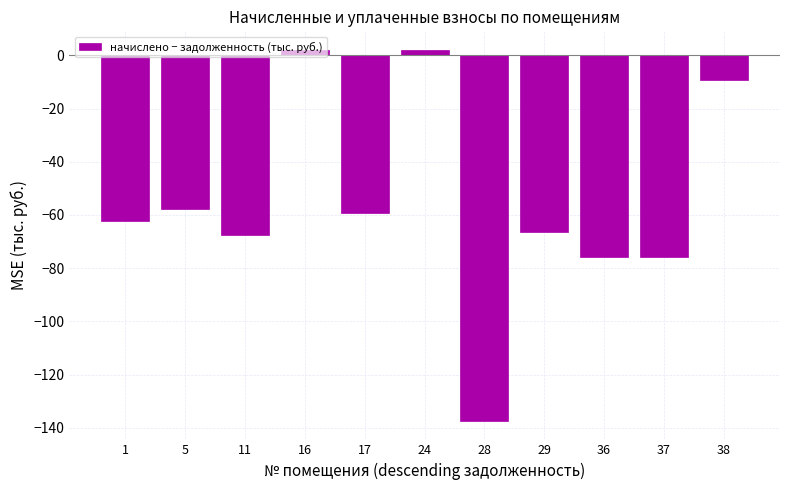

How many data points are less than -62?

6